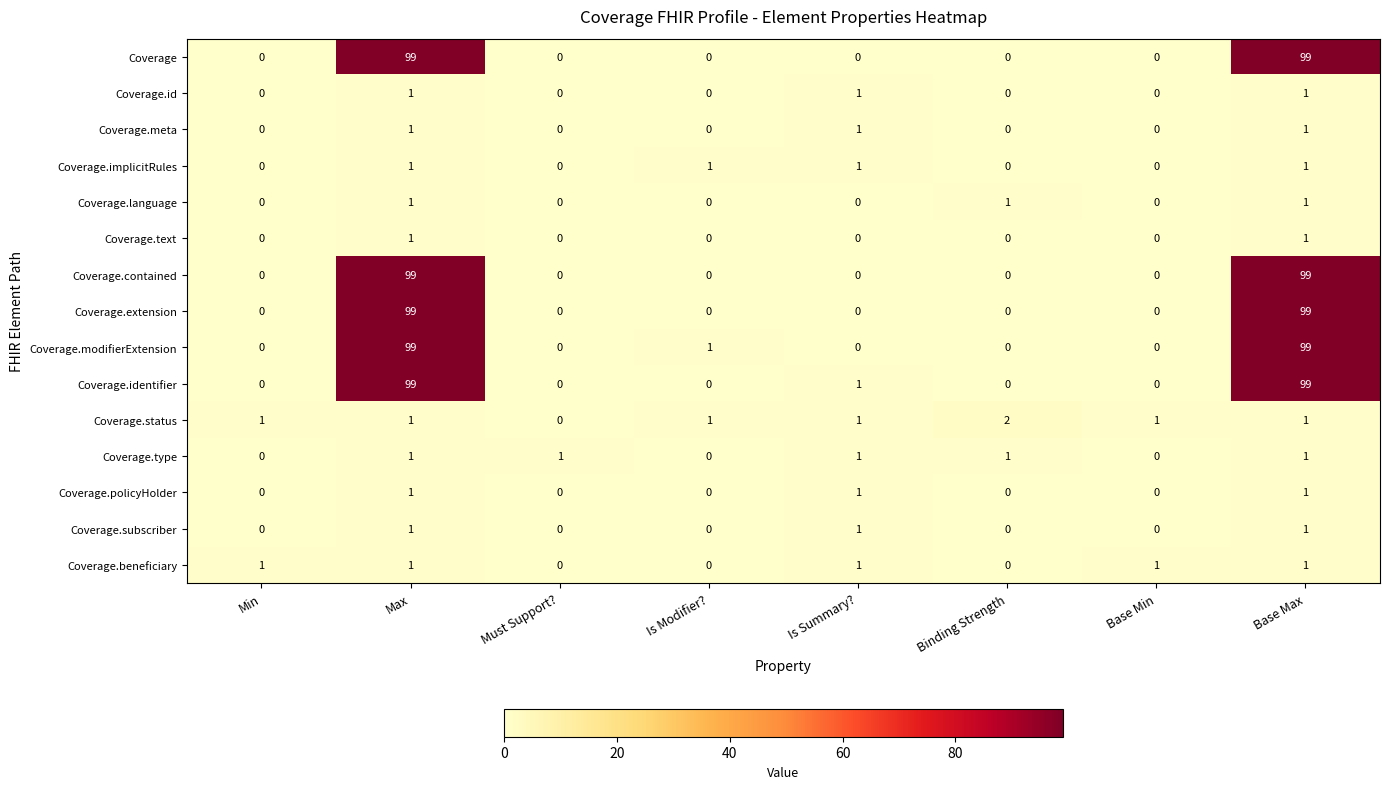

What is the greatest value displayed?

99